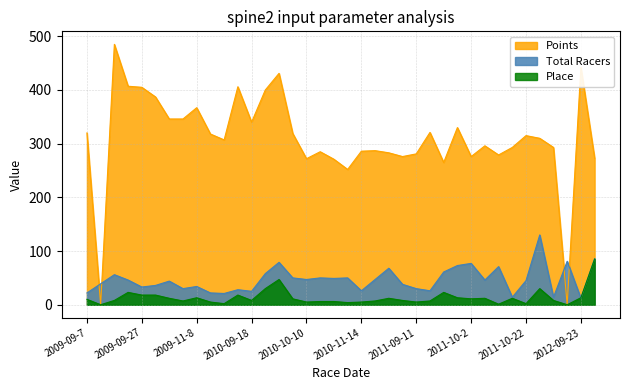

True or false: Points has more than 1 interior local peaks.

True